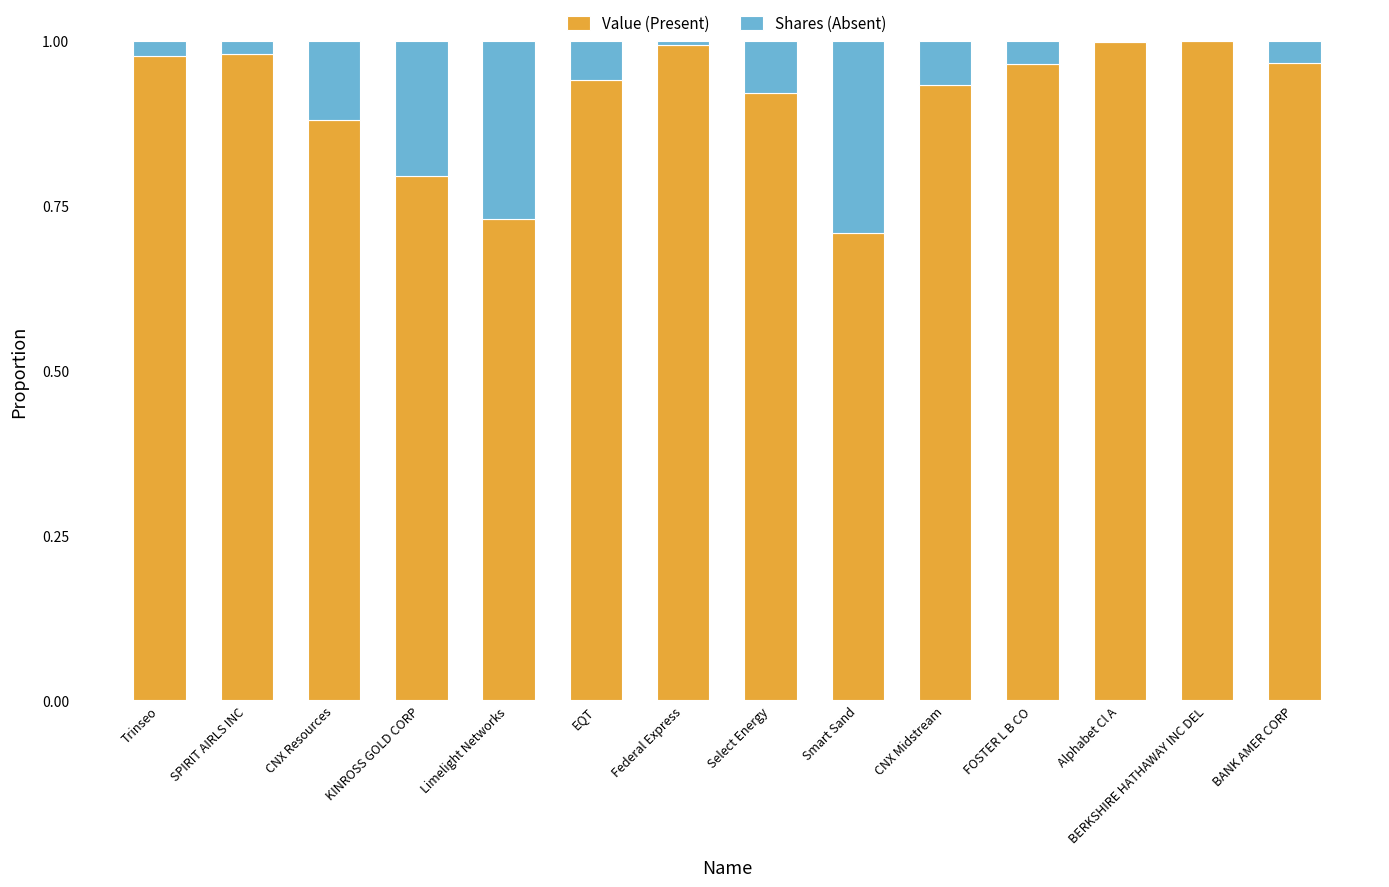

The value of Value (Present) at CNX Resources is 1.3. True or false?

False